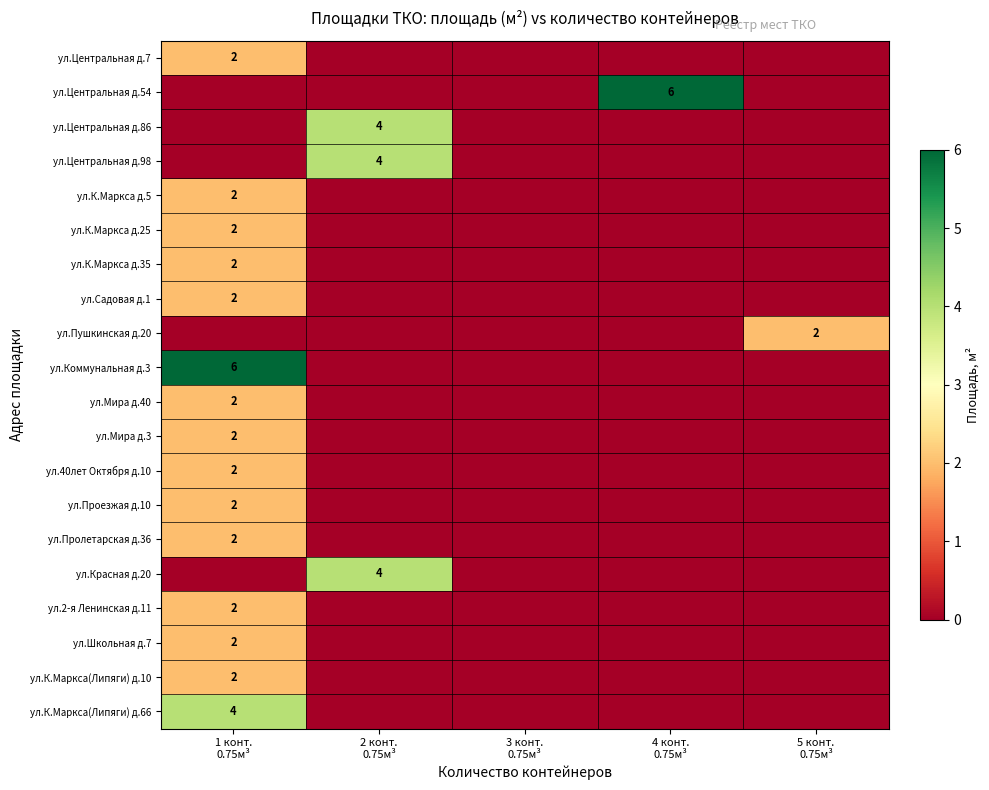

The ул.К.Маркса д.5 series shows 2 at 1 конт. 0.75м³. True or false?

True